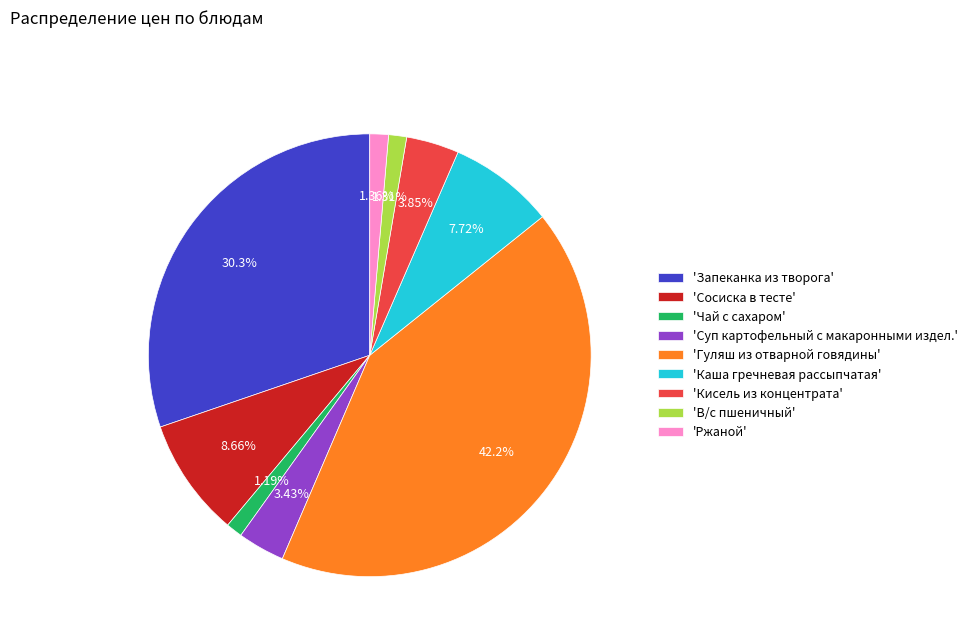

Is 'Кисель из концентрата' the majority of the pie?

No